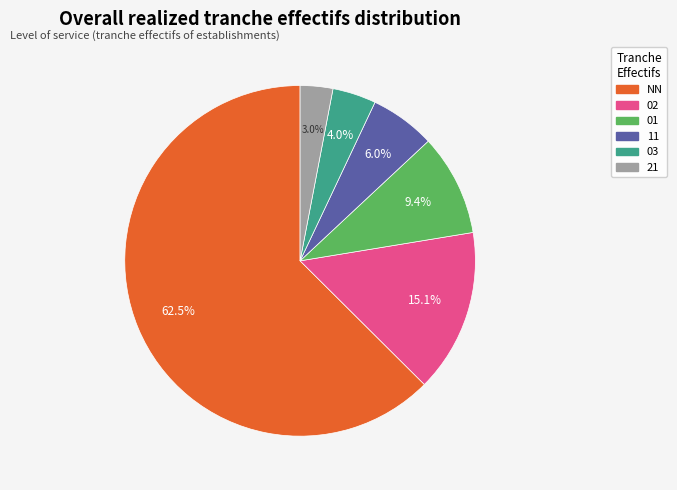

Is there a majority slice in this chart?

Yes